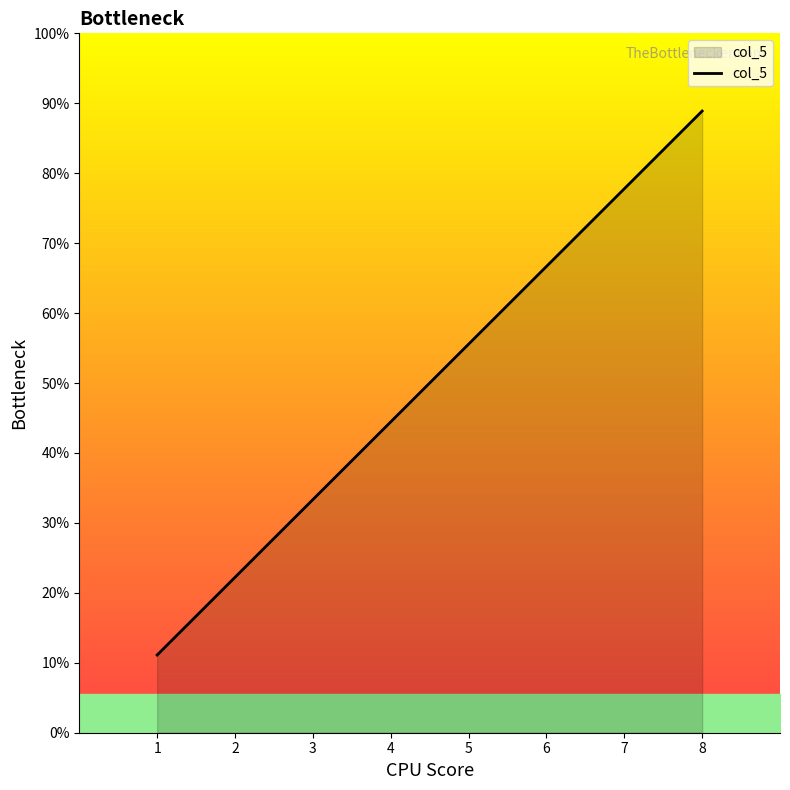

Does the chart have visible grid lines?

No